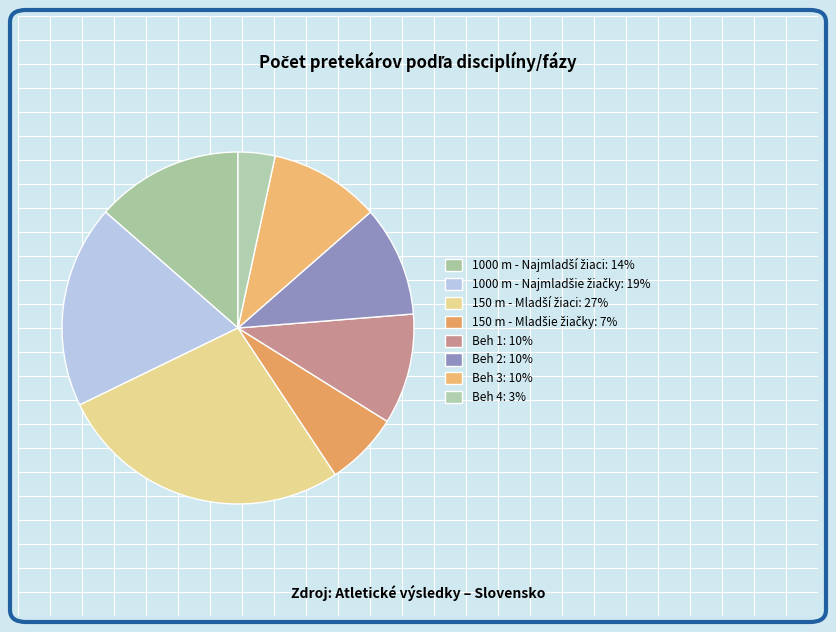

Count the number of slices in the pie.

8